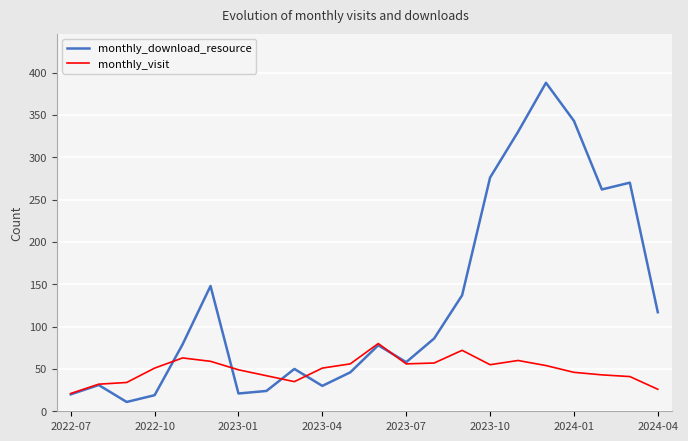

Which series has the largest total across all categories?

monthly_download_resource